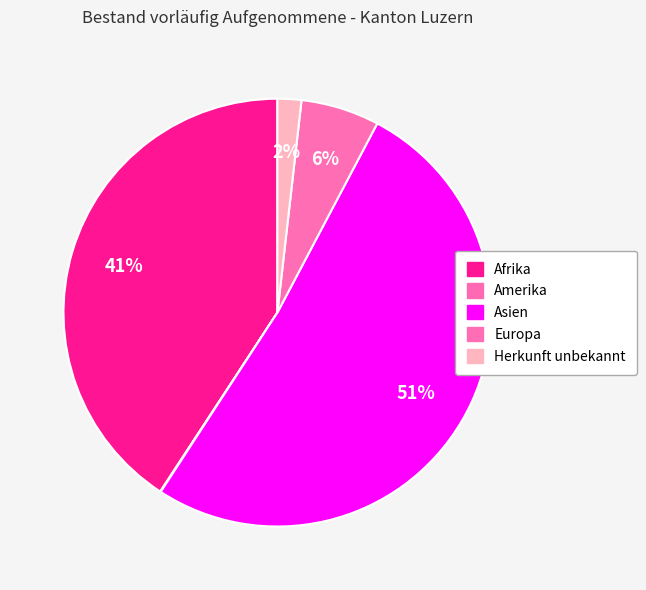

Which slice is the smallest?

Amerika